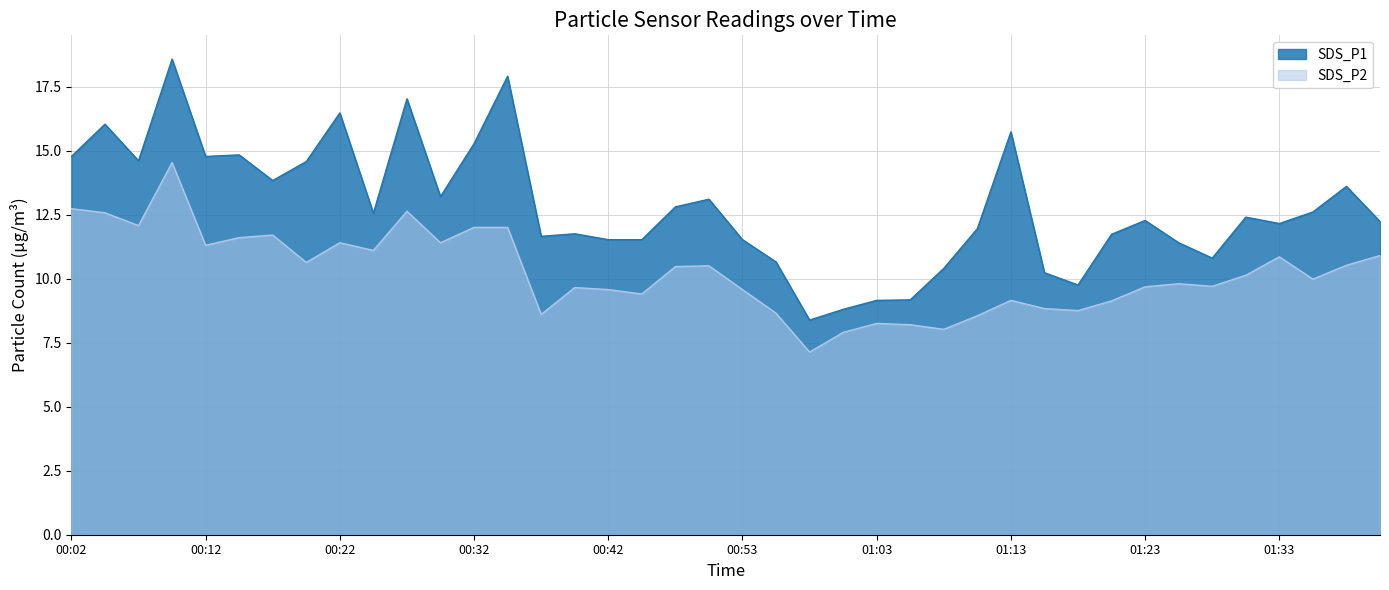

Rank the series by their average value, from lowest to highest.

SDS_P2, SDS_P1